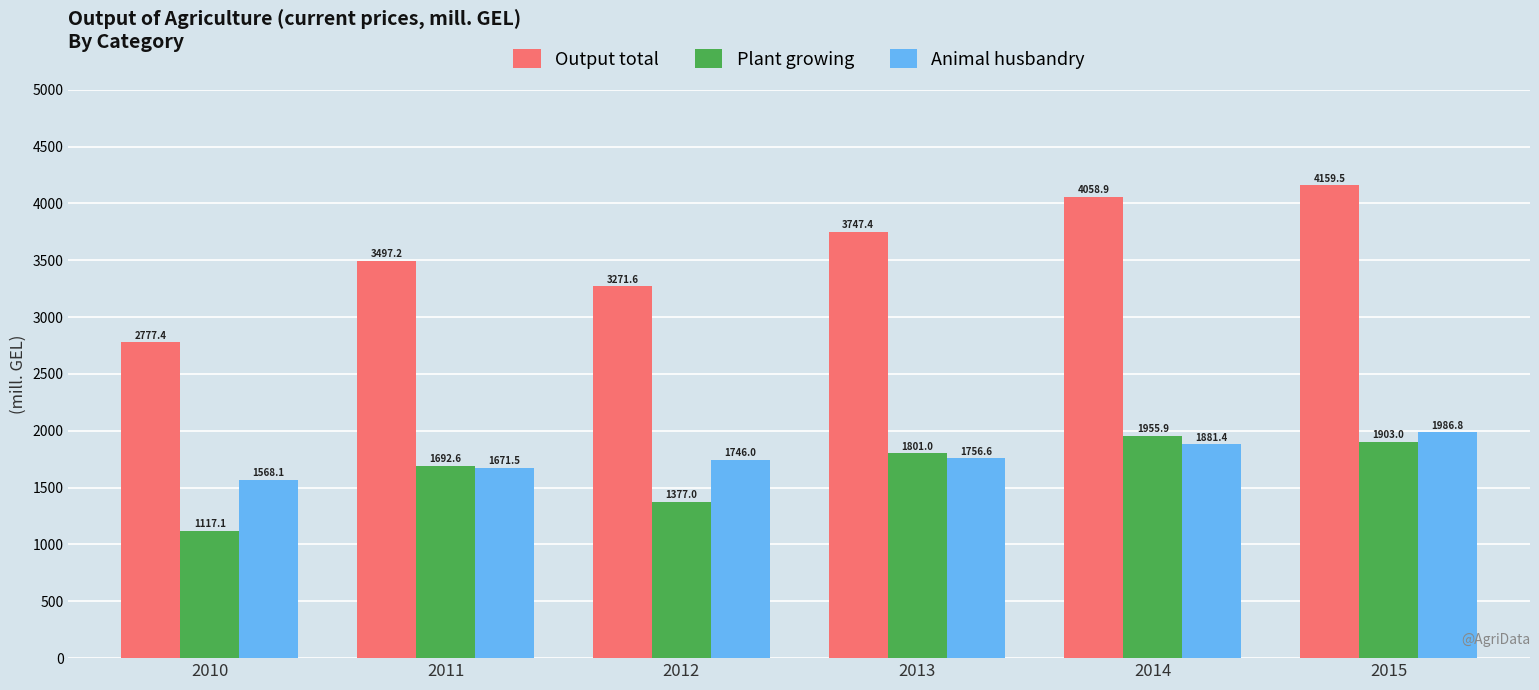

Which label corresponds to the largest value in the chart?

2015